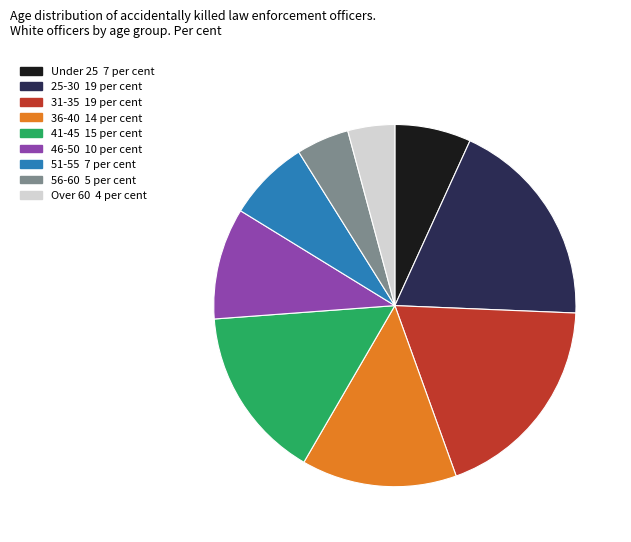

The Under 25 slice represents 18% of the pie. True or false?

False